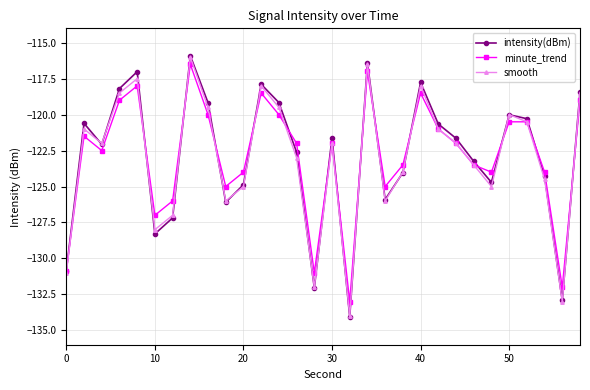

True or false: intensity(dBm) has more than 1 interior local peaks.

True